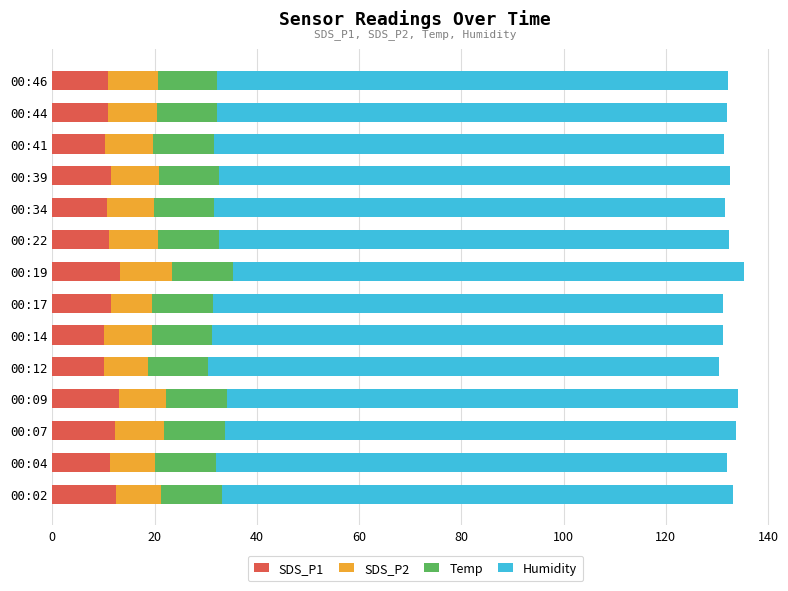

What is the difference between the maximum and second lowest values in the SDS_P1 series?

3.1